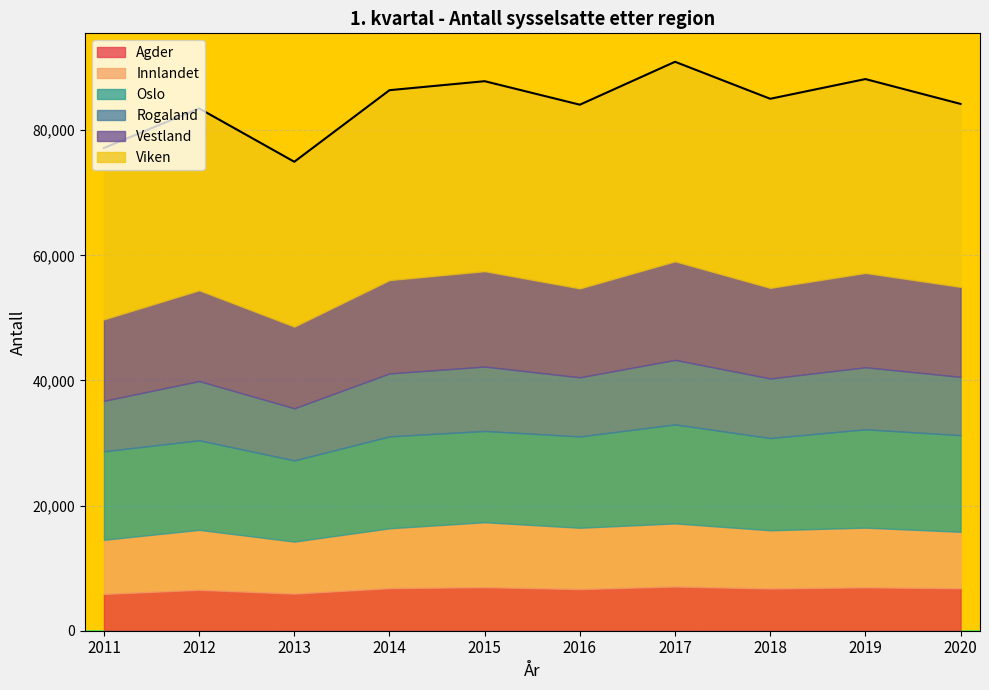

True or false: Oslo and Agder intersect in this chart.

False